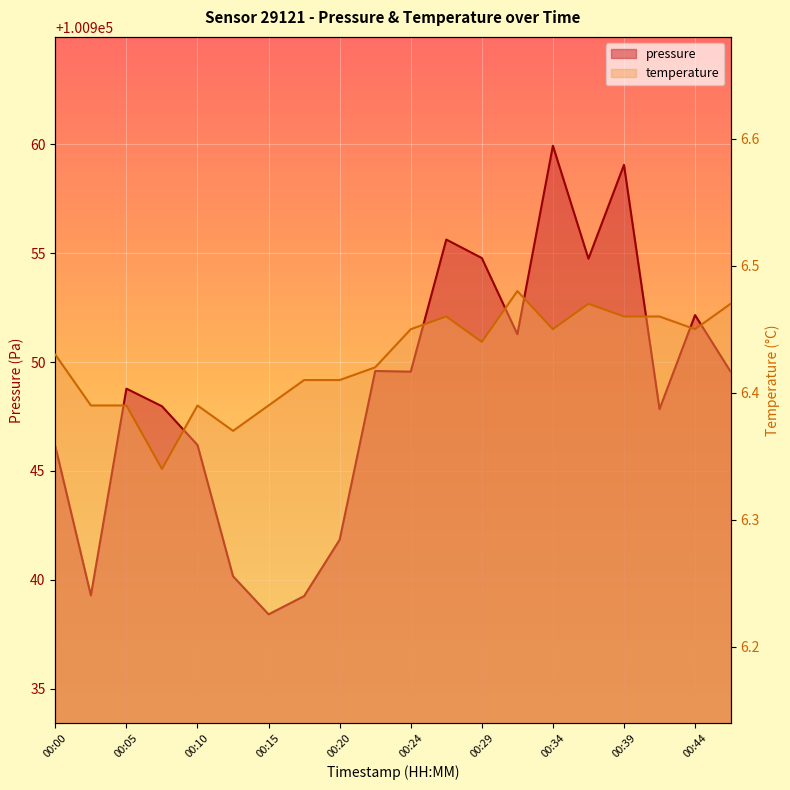

Which series has the largest total across all categories?

pressure